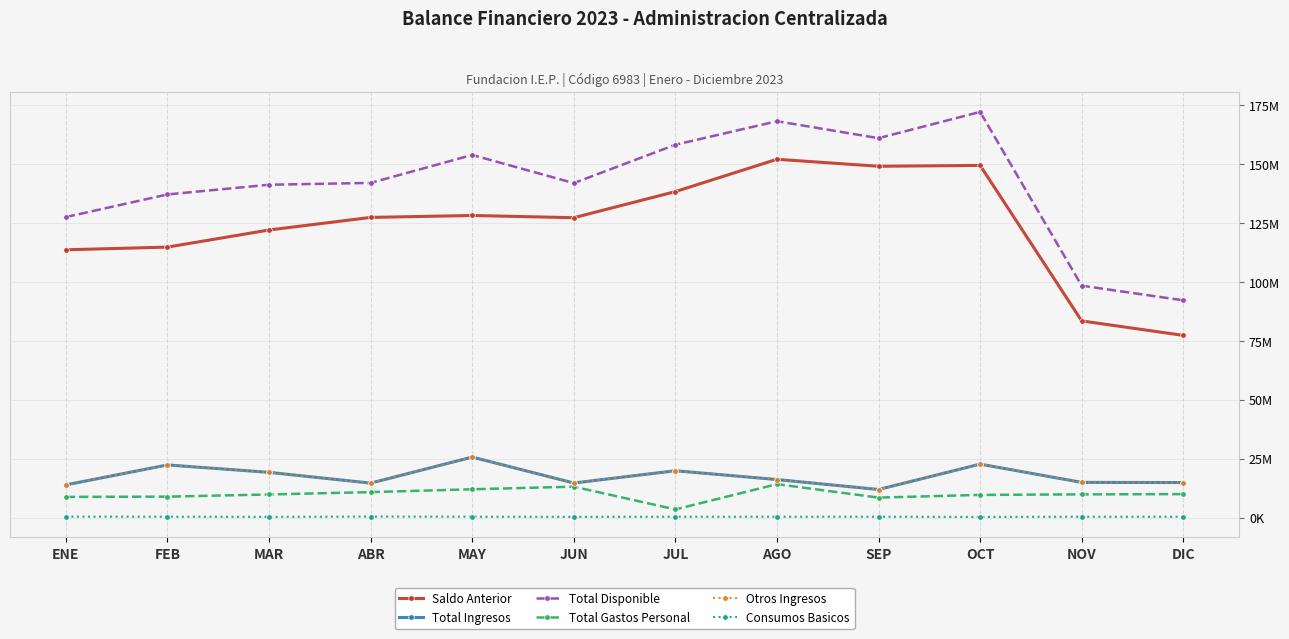

True or false: Otros Ingresos and Total Gastos Personal cross at least once.

False